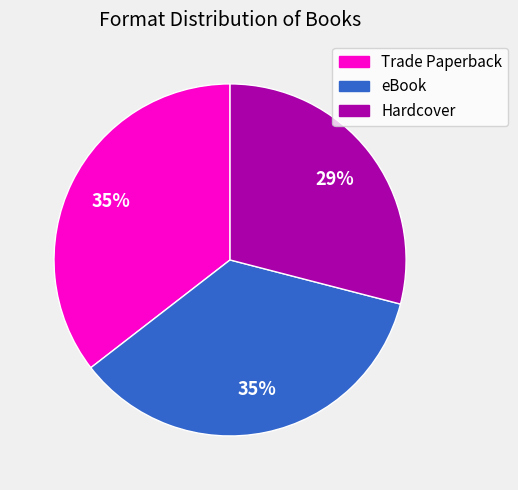

Which category has the smallest portion of the pie?

Hardcover